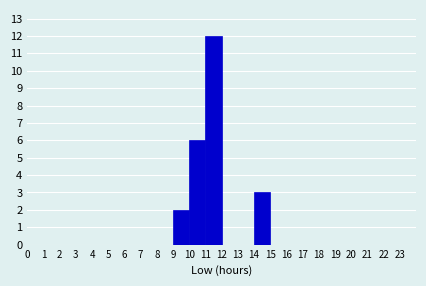

Which range on the x-axis has the tallest bar?

11 to 12